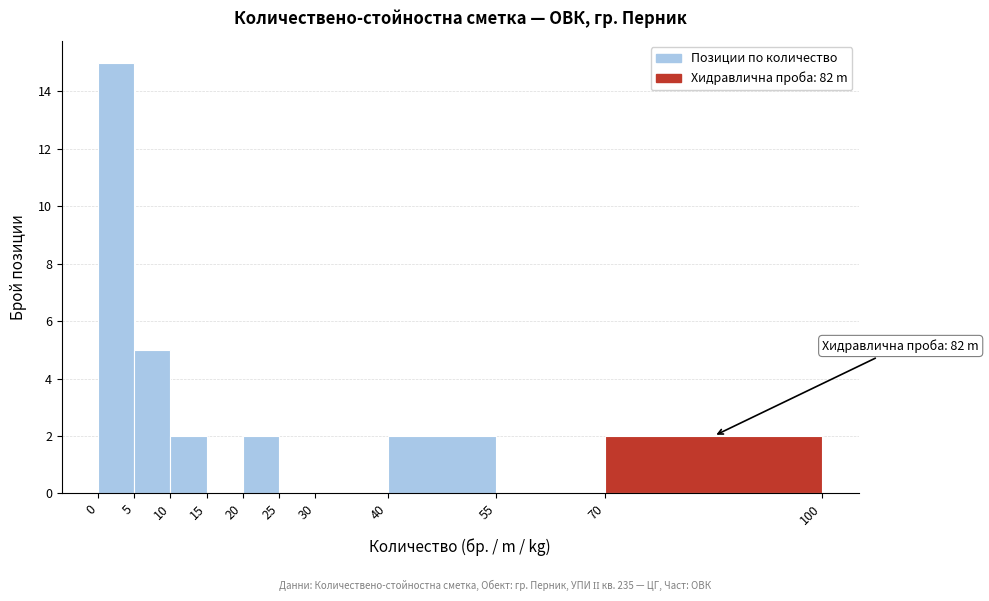

Over which range of the x-axis is the bar tallest?

0 to 5